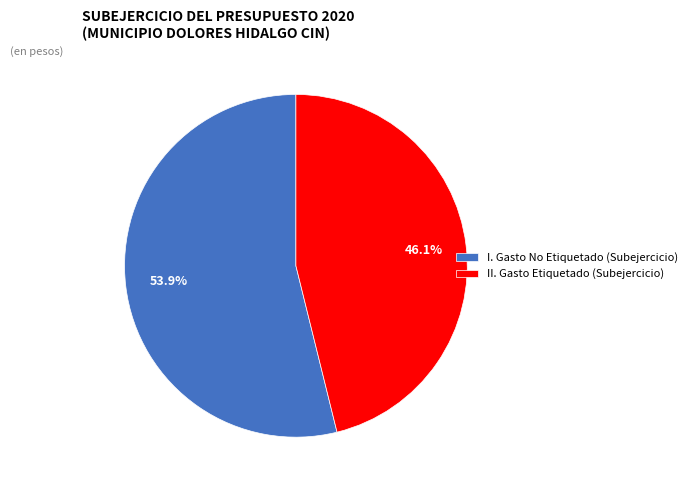

The II. Gasto Etiquetado (Subejercicio) slice represents 54% of the pie. True or false?

False